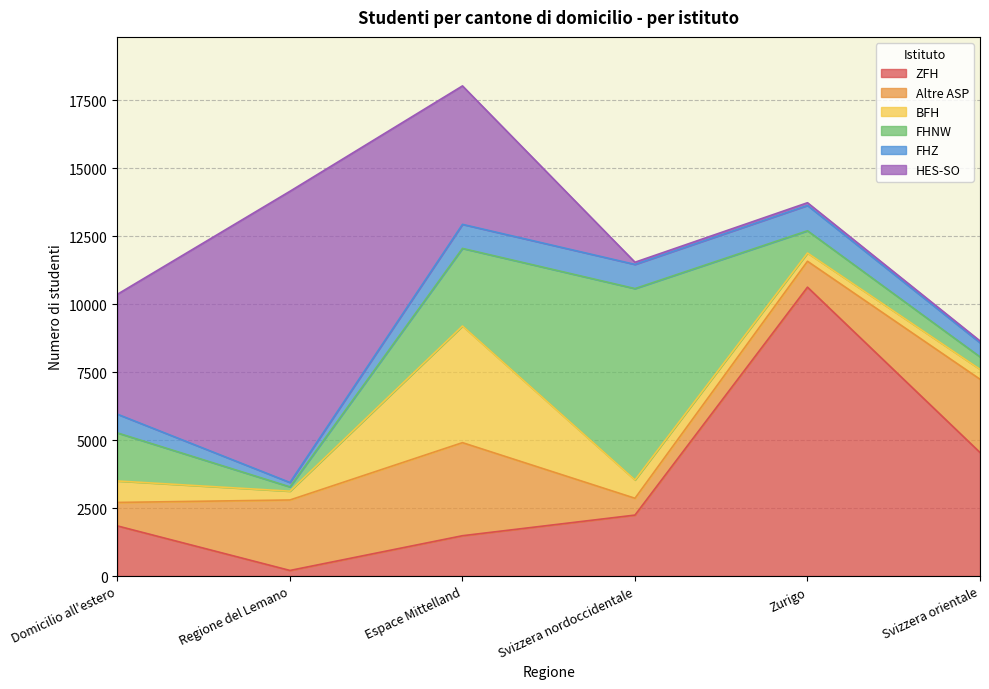

Between Regione del Lemano and Espace Mittelland, which is larger?

Espace Mittelland